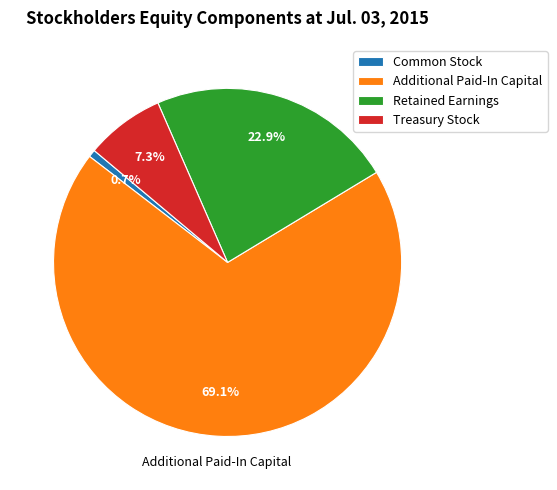

Is it true that Treasury Stock is 7% of the pie?

True